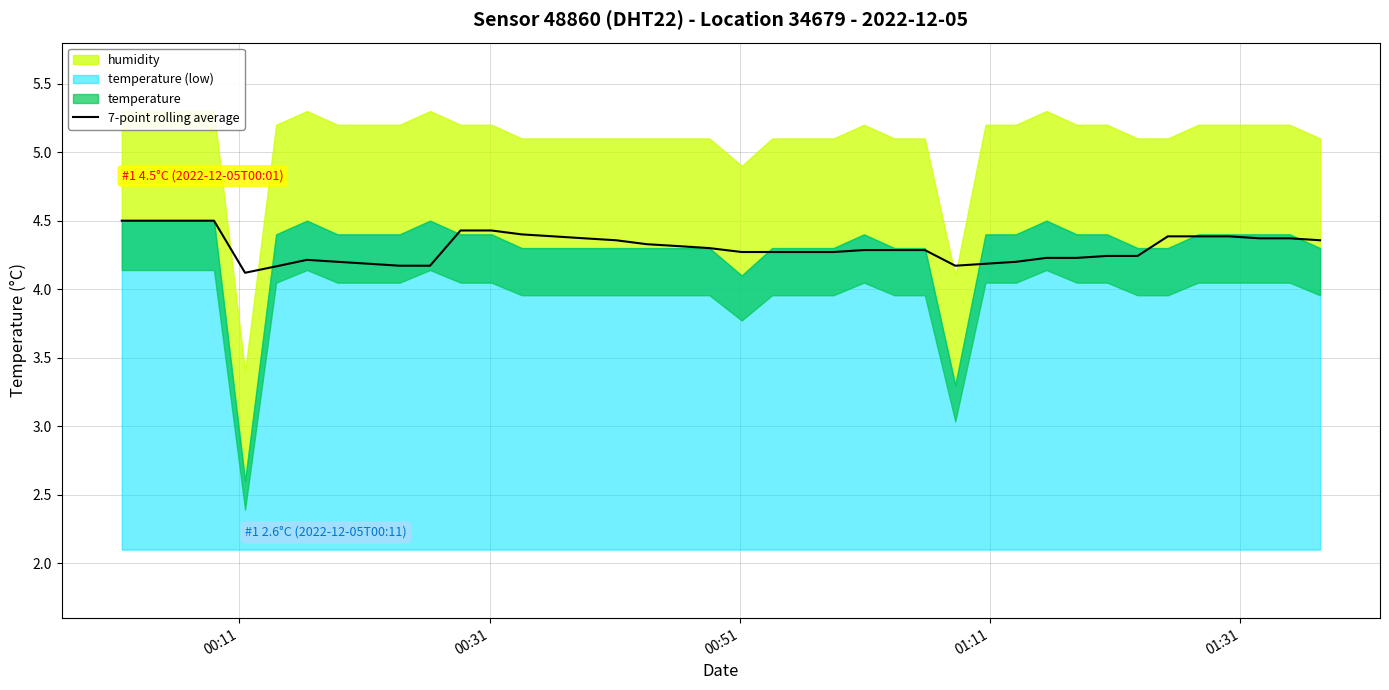

How many points are lower than both their immediate neighbors (excluding endpoints)?

4